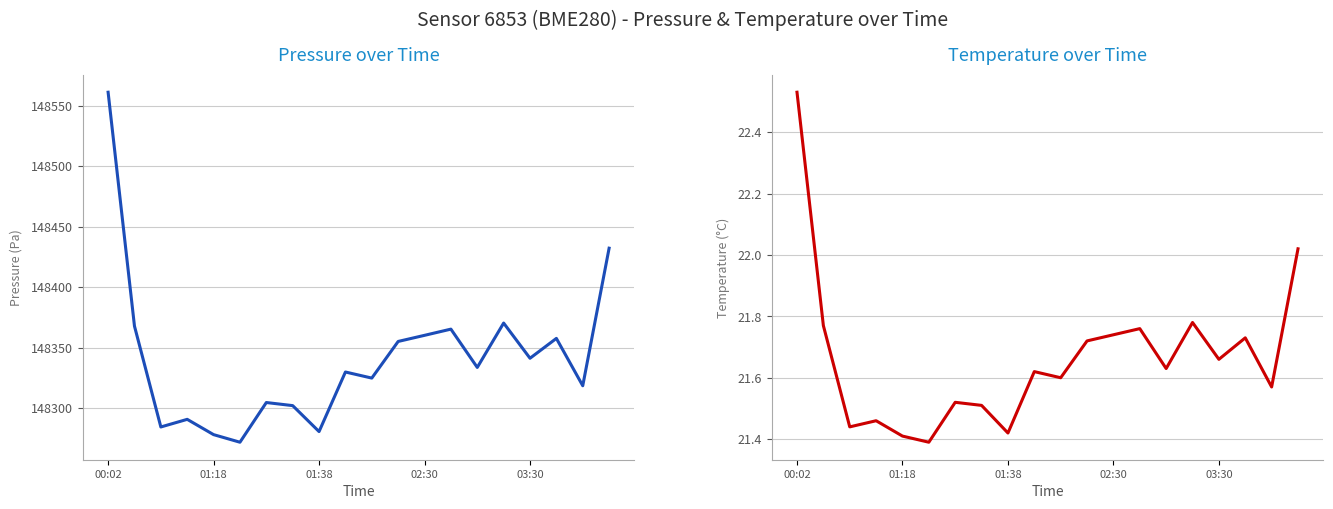

Rank the series by their maximum value, from lowest to highest.

temperature, pressure